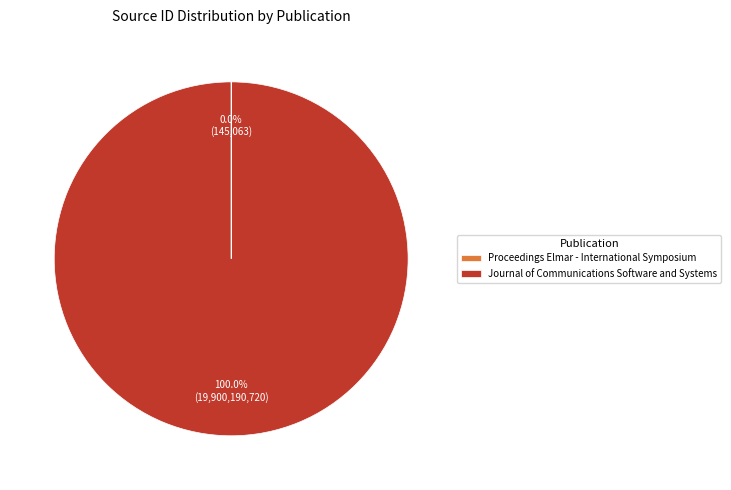

Is Journal of Communications Software and Systems the majority of the pie?

Yes